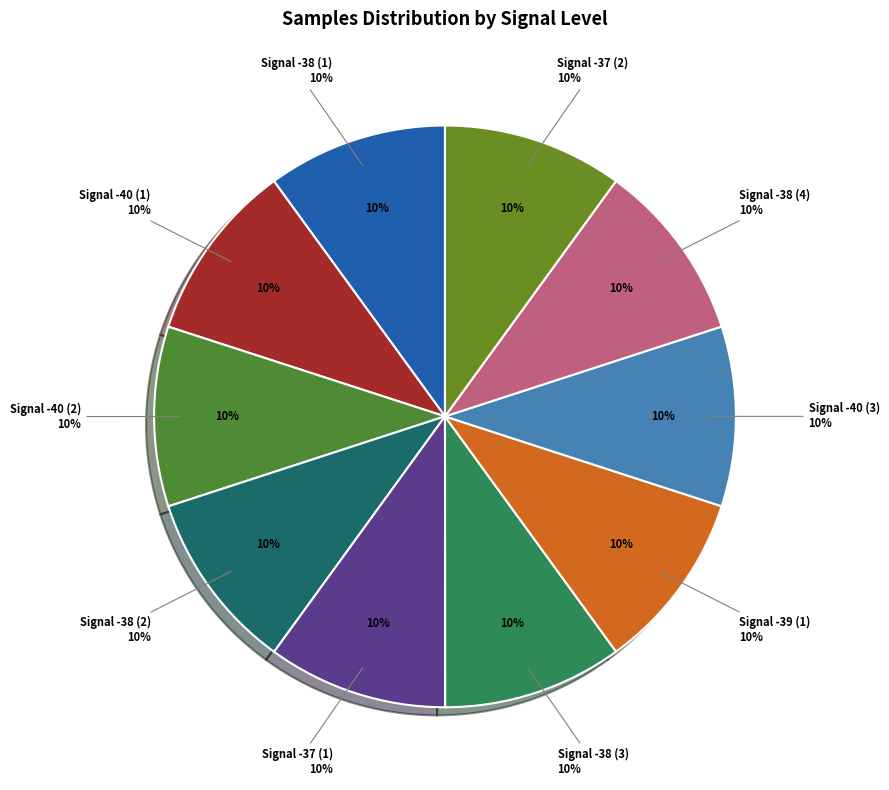

Approximately how many times larger is the value at -38 compared to -37?

1.0